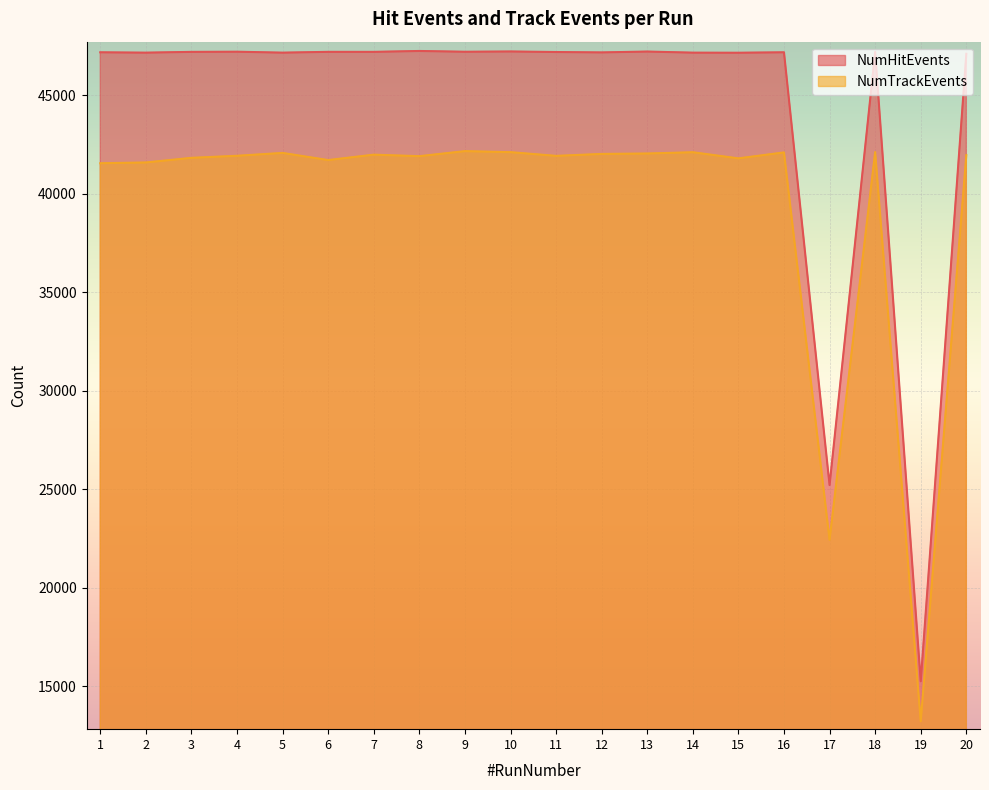

True or false: NumTrackEvents and NumHitEvents cross at least once.

False